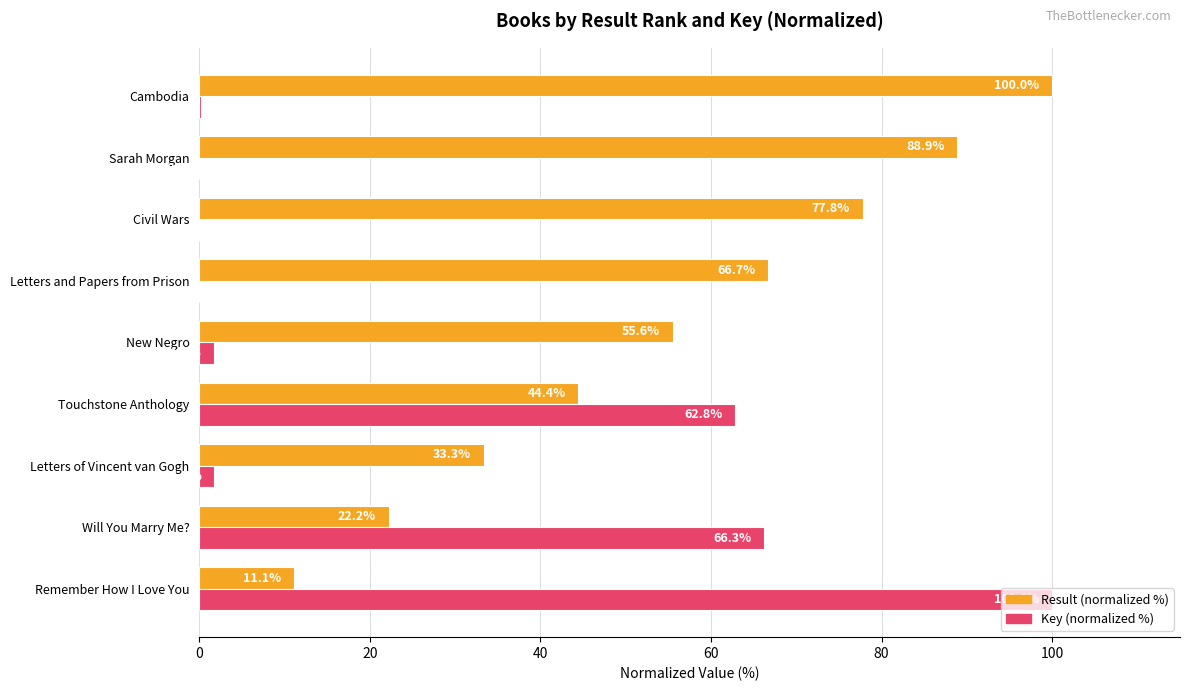

What is the maximum value for Result (normalized %)?

100.0